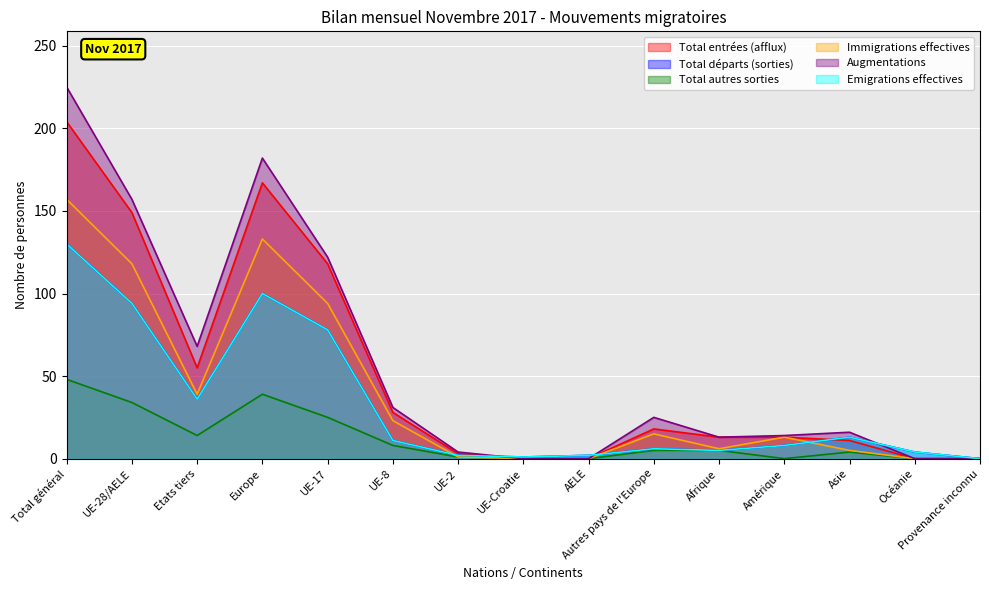

How many values in Immigrations effectives are above zero?

11